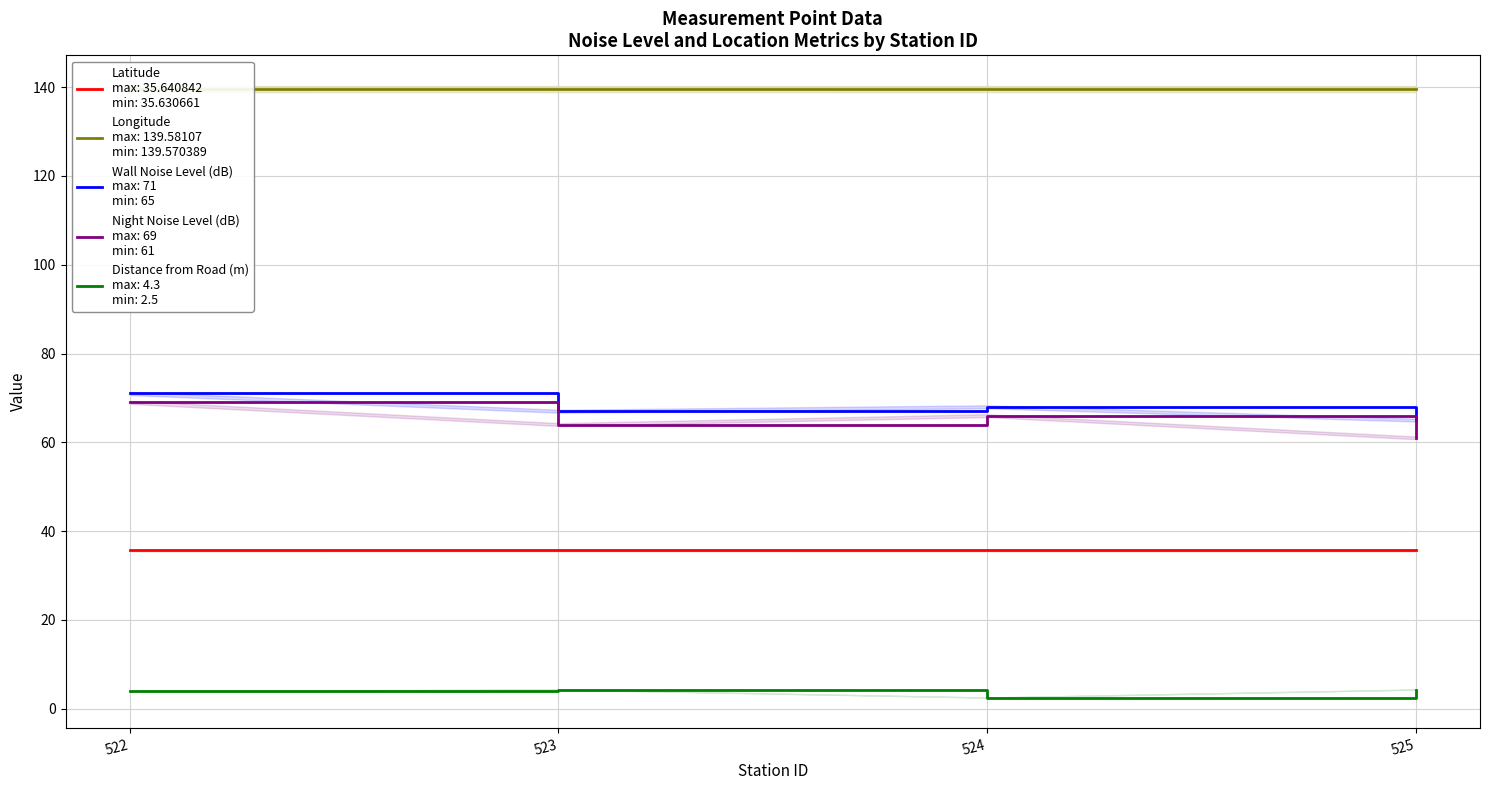

Reading left to right, transcribe all the data shown in this chart.

Latitude: 522=35.6	523=35.6	524=35.6	525=35.6
Longitude: 522=139.6	523=139.6	524=139.6	525=139.6
Wall Noise Level (dB): 522=71.0	523=67.0	524=68.0	525=65.0
Night Noise Level (dB): 522=69.0	523=64.0	524=66.0	525=61.0
Distance from Road (m): 522=4.0	523=4.3	524=2.5	525=4.3